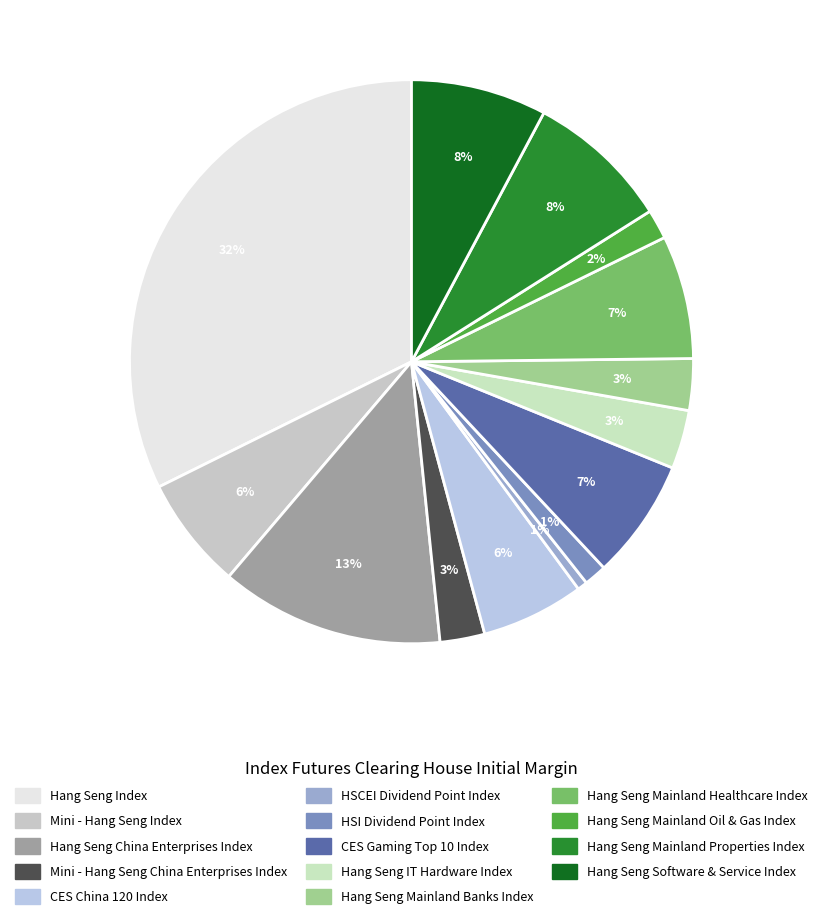

Which category has the smallest portion of the pie?

HSCEI Dividend Point Index